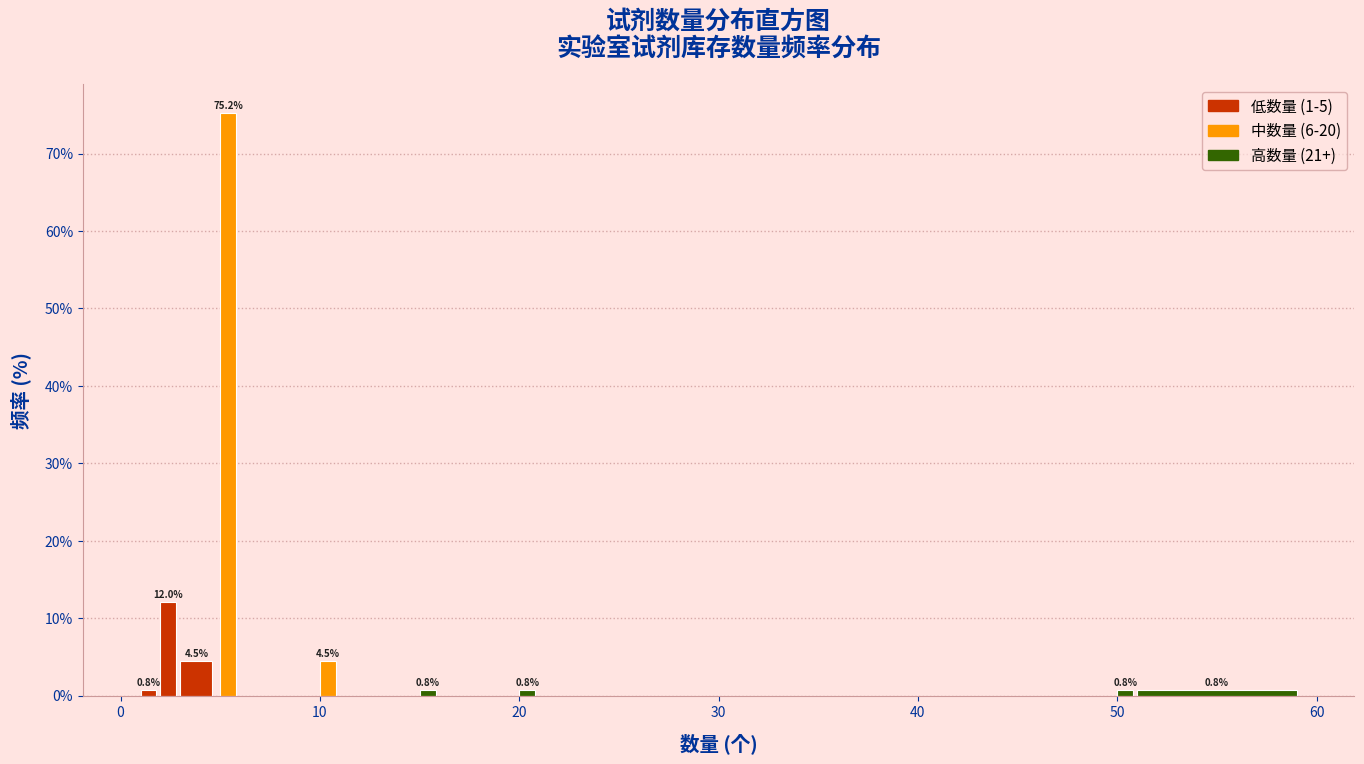

Read against the x-axis, roughly where is the centre of the tallest bar?

5